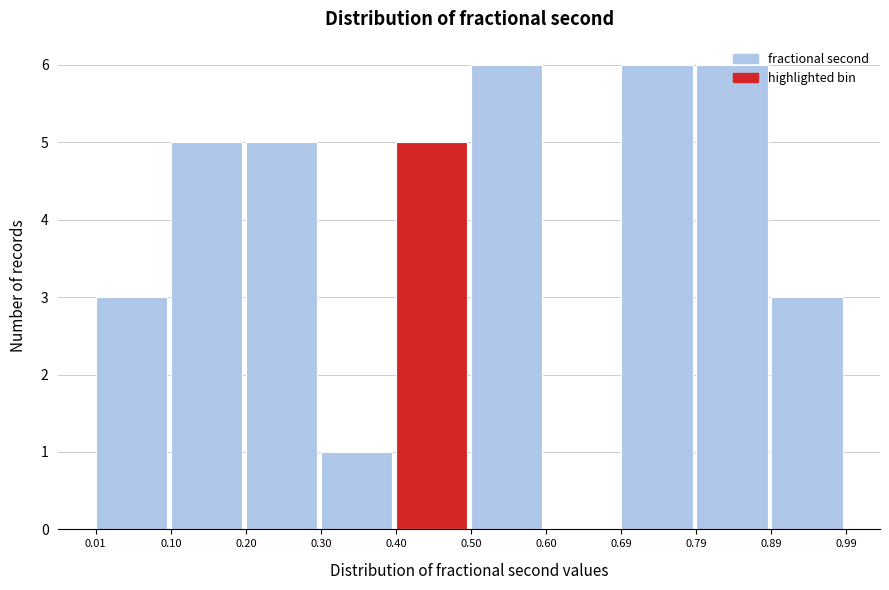

Reading left to right, list every bar in this chart as the range it spans on the x-axis followed by its height. The values are not printed on the chart, so give them approximately, as read against the axis.

0.01 to 0.10: 3
0.10 to 0.20: 5
0.20 to 0.30: 5
0.30 to 0.40: 1
0.40 to 0.50: 5
0.50 to 0.60: 6
0.60 to 0.69: 0
0.69 to 0.79: 6
0.79 to 0.89: 6
0.89 to 0.99: 3